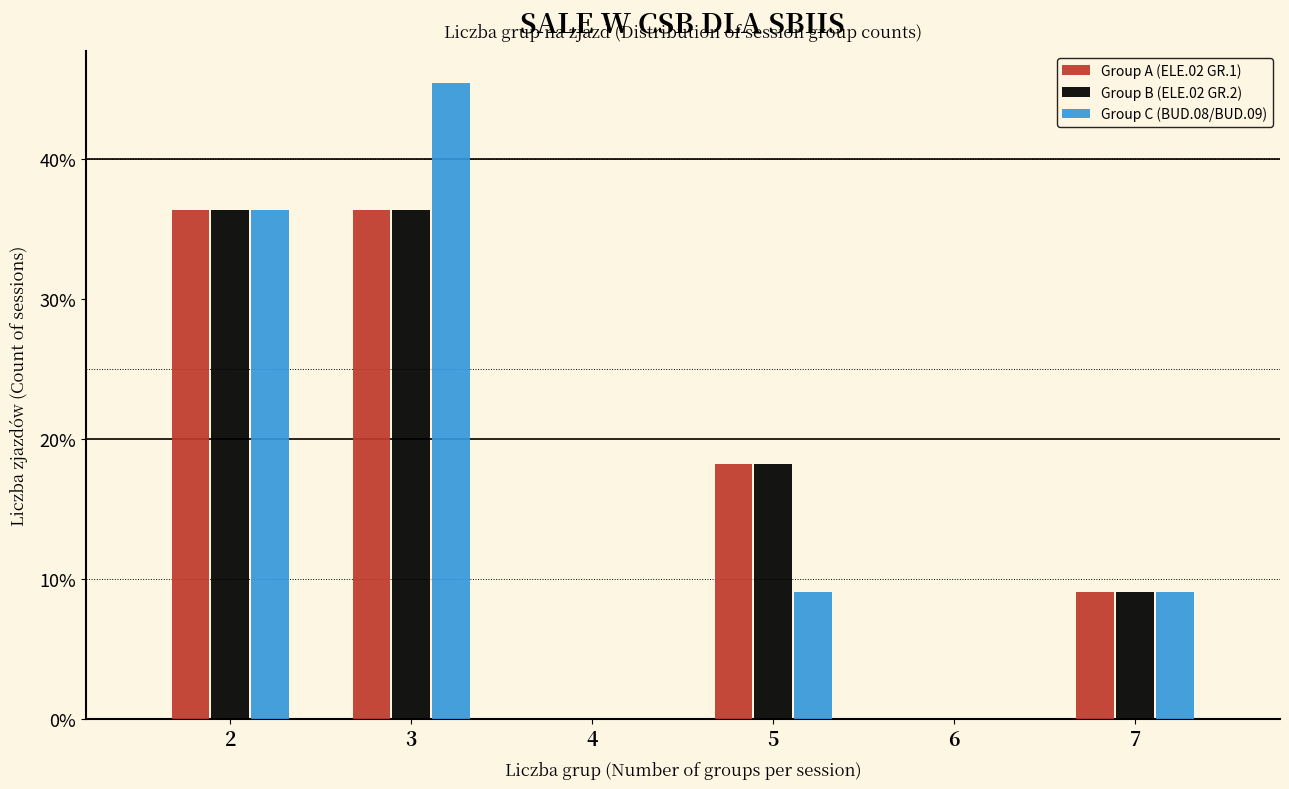

What is the height of the Group B (ELE.02 GR.2) bar covering 2.5 to 3.5 on the x-axis? The values are not printed on the chart, so give them approximately, as read against the axis.

36